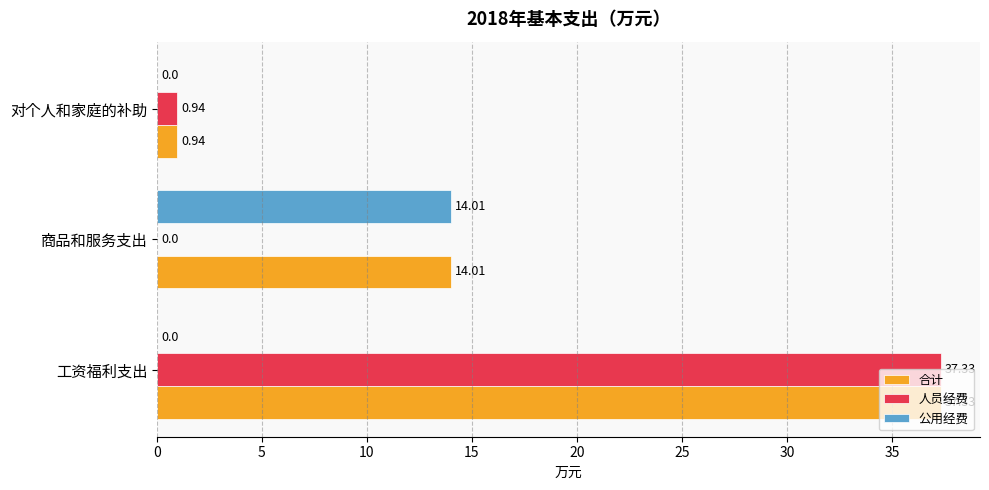

What is the total value across all series at 对个人和家庭的补助?

1.9